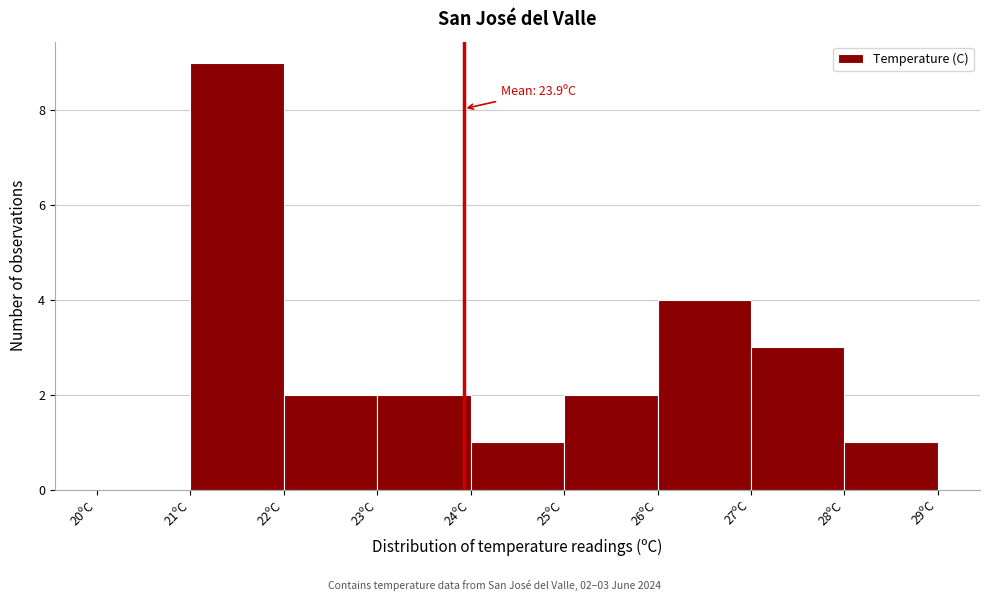

Which range on the x-axis has the tallest bar?

21 to 22